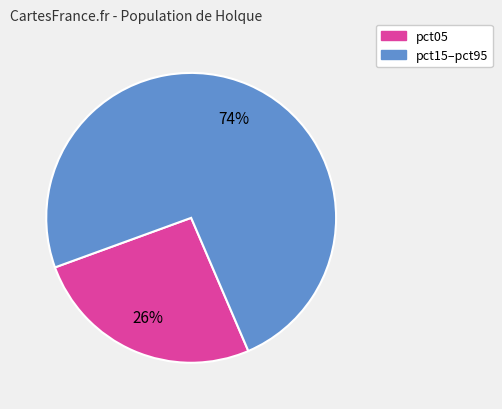

To the nearest percent, what is the average slice percentage?

50%